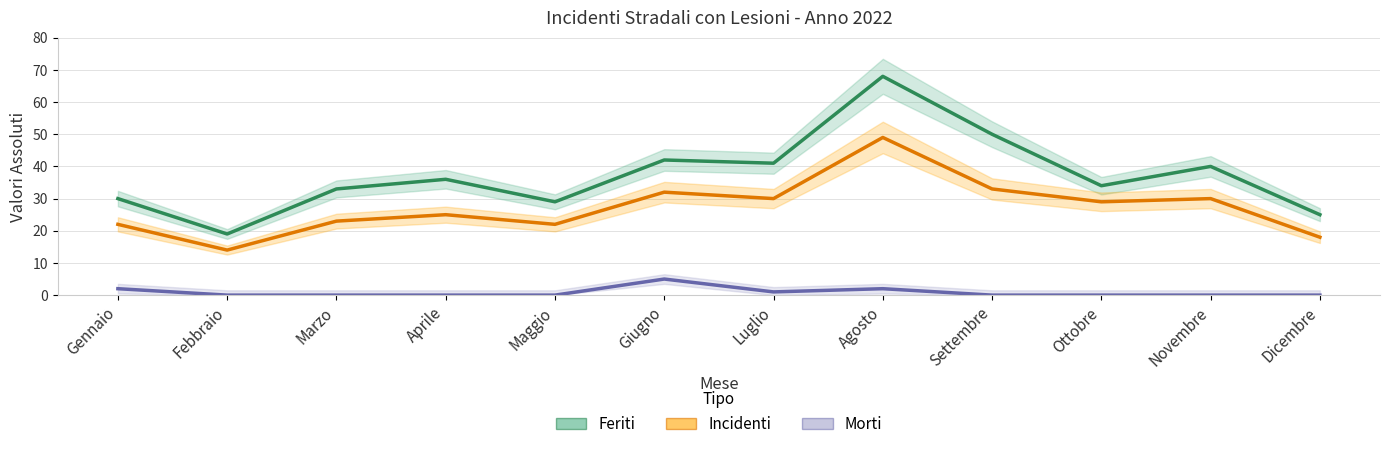

How many values in the Morti series exceed 0?

4